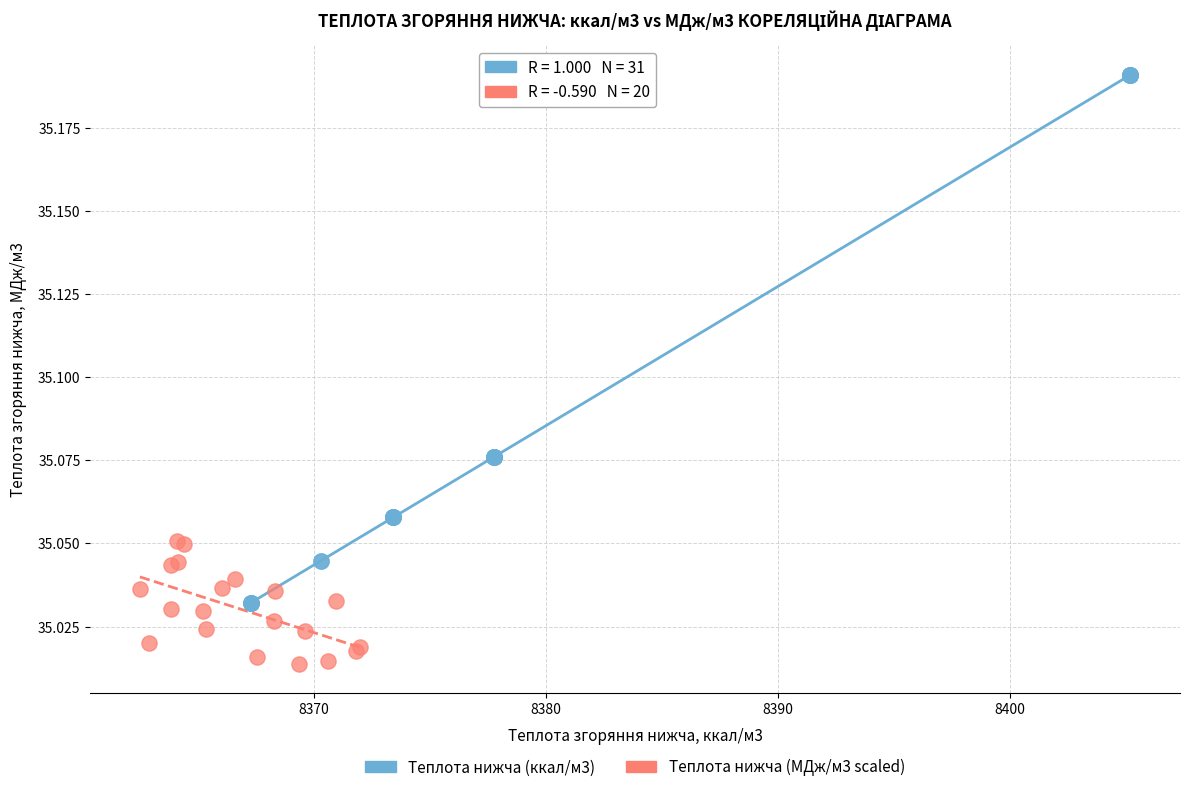

Which series contains the lowest Y value?

Теплота нижча (МДж/м3 scaled)